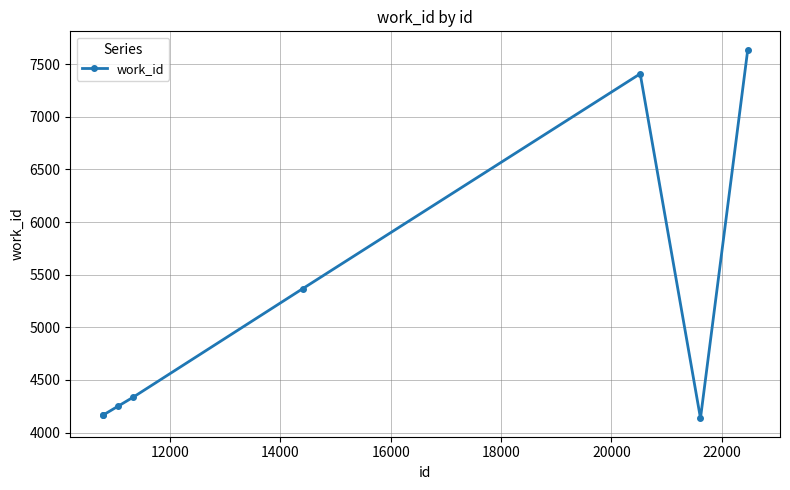

Reading left to right, extract all data points from this chart.

4167	4167	4253	4337	5366	7408	4136	7636